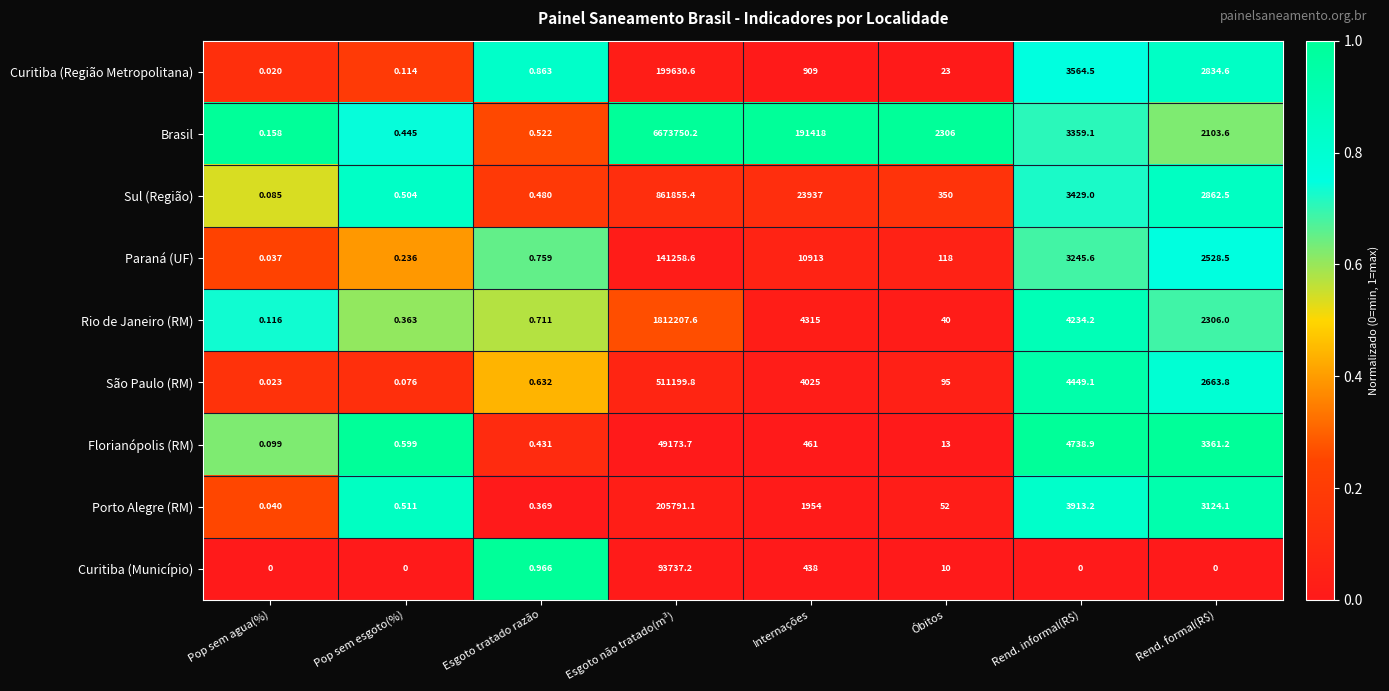

At which category is the sum across all series the highest?

Esgoto não tratado(m³)